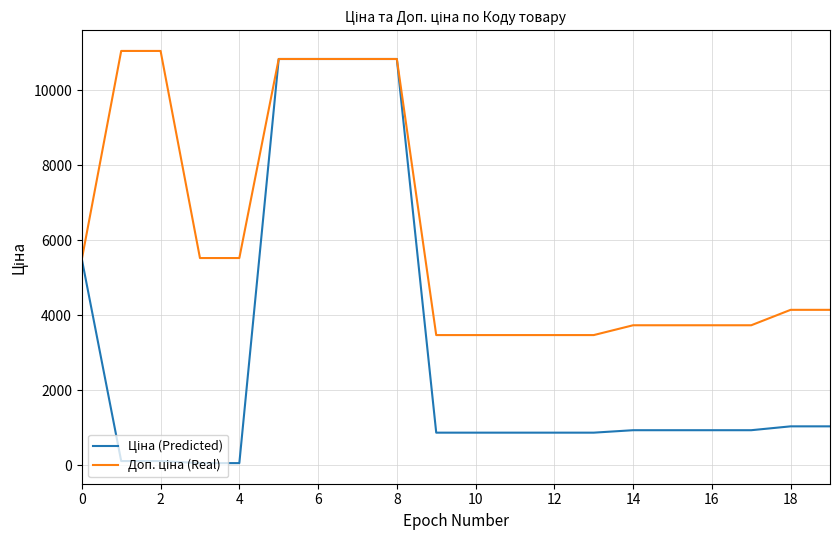

What is the greatest value displayed?

11055.0